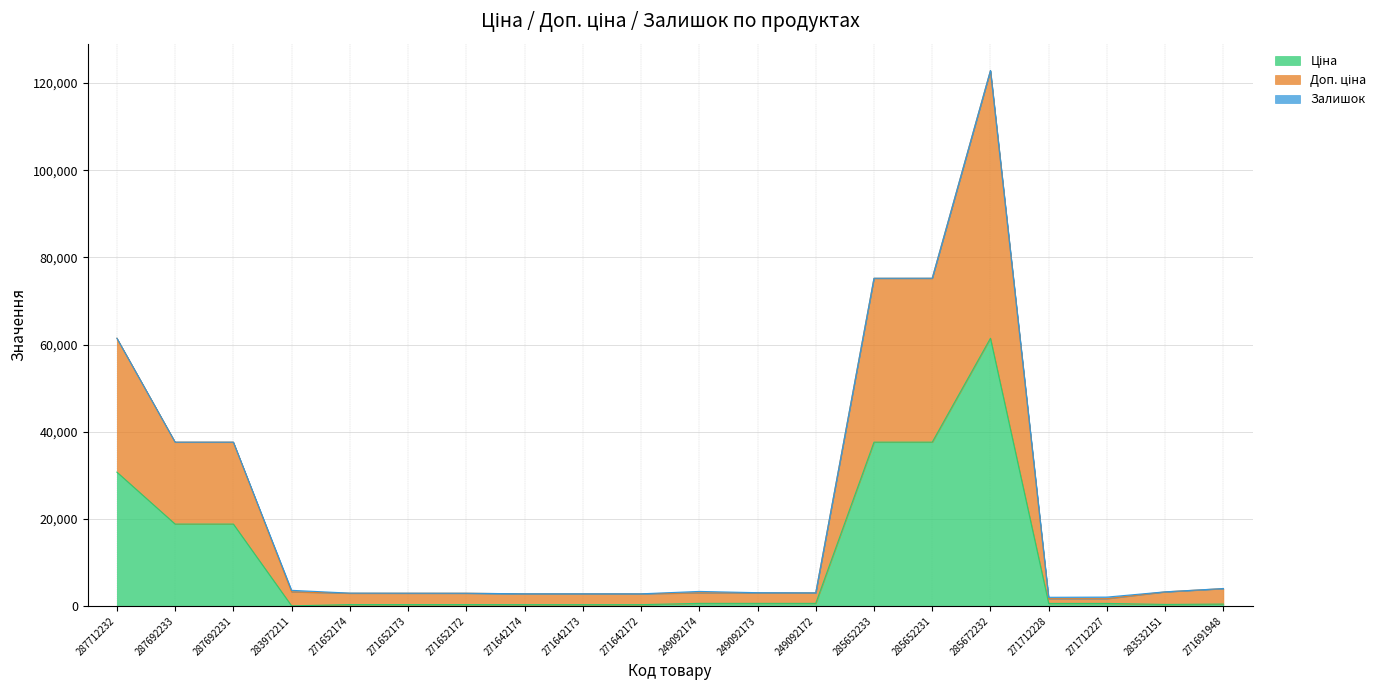

Does the chart have visible grid lines?

Yes